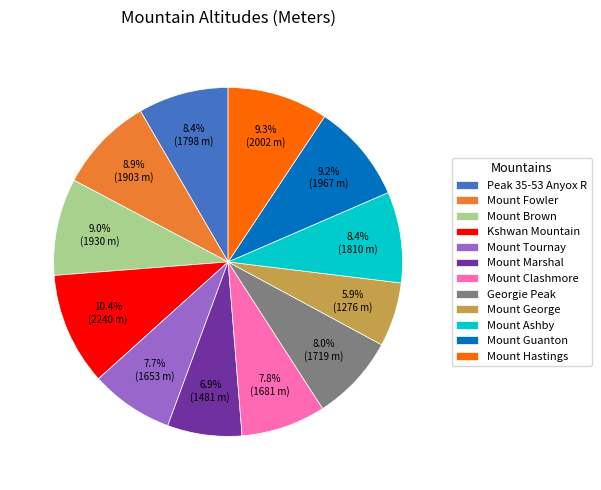

Which slice is the smallest?

Mount George